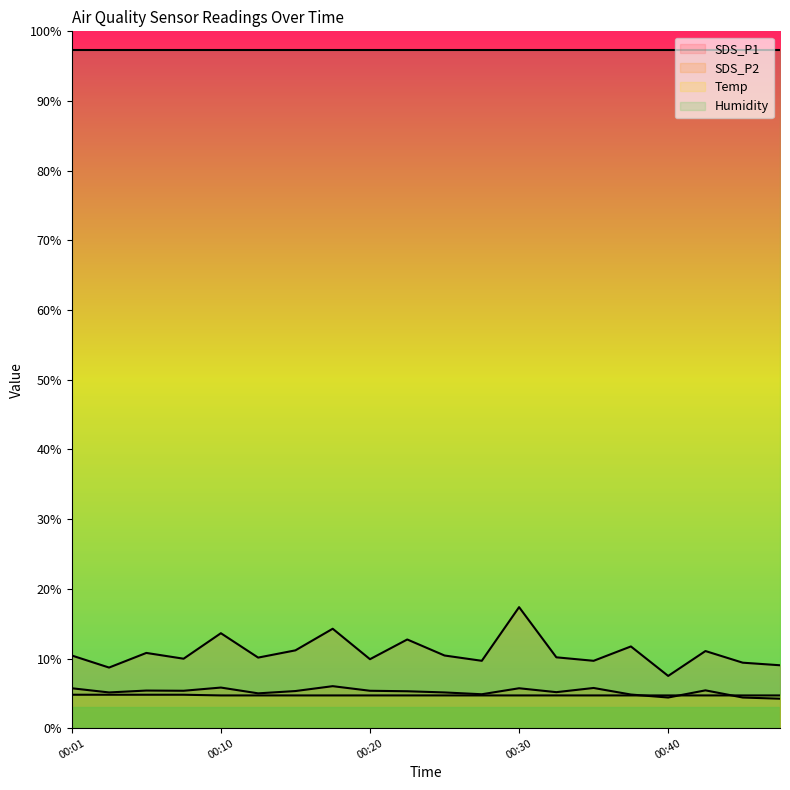

Where does the SDS_P1 series first go above 10?

00:01